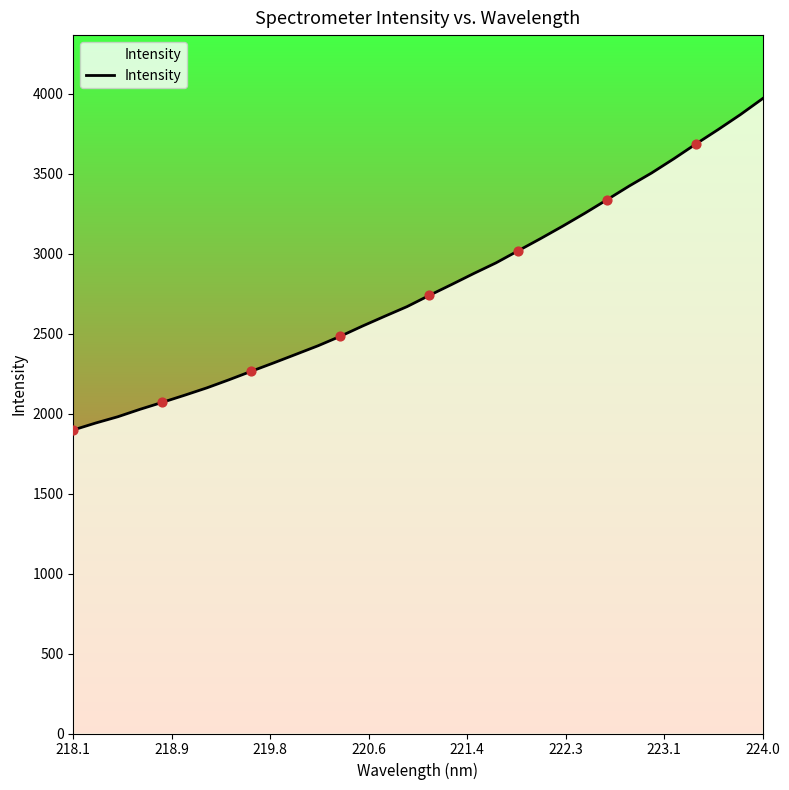

What is the greatest value displayed?

3970.2